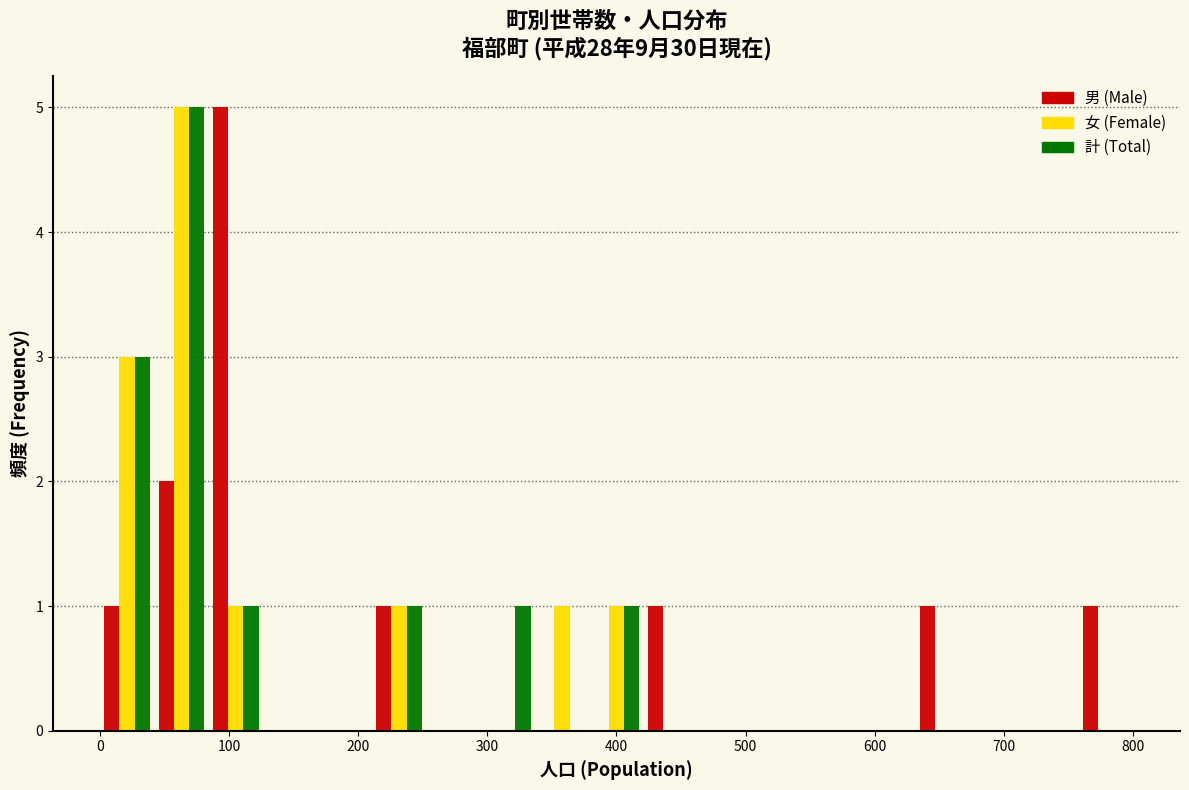

Reading left to right, list every range on the x-axis with the height of the bar of each series over it. Neither the bar edges nor the heights are printed on the chart, so give them approximately, as read against the axes.

0 to 40: 男 (Male)=1	女 (Female)=3	計 (Total)=3
40 to 80: 男 (Male)=2	女 (Female)=5	計 (Total)=5
80 to 130: 男 (Male)=5	女 (Female)=1	計 (Total)=1
130 to 170: 男 (Male)=0	女 (Female)=0	計 (Total)=0
170 to 210: 男 (Male)=0	女 (Female)=0	計 (Total)=0
210 to 250: 男 (Male)=1	女 (Female)=1	計 (Total)=1
250 to 290: 男 (Male)=0	女 (Female)=0	計 (Total)=0
290 to 340: 男 (Male)=0	女 (Female)=0	計 (Total)=1
340 to 380: 男 (Male)=0	女 (Female)=1	計 (Total)=0
380 to 420: 男 (Male)=0	女 (Female)=1	計 (Total)=1
420 to 460: 男 (Male)=1	女 (Female)=0	計 (Total)=0
460 to 510: 男 (Male)=0	女 (Female)=0	計 (Total)=0
510 to 550: 男 (Male)=0	女 (Female)=0	計 (Total)=0
550 to 590: 男 (Male)=0	女 (Female)=0	計 (Total)=0
590 to 630: 男 (Male)=0	女 (Female)=0	計 (Total)=0
630 to 670: 男 (Male)=1	女 (Female)=0	計 (Total)=0
670 to 720: 男 (Male)=0	女 (Female)=0	計 (Total)=0
720 to 760: 男 (Male)=0	女 (Female)=0	計 (Total)=0
760 to 800: 男 (Male)=1	女 (Female)=0	計 (Total)=0